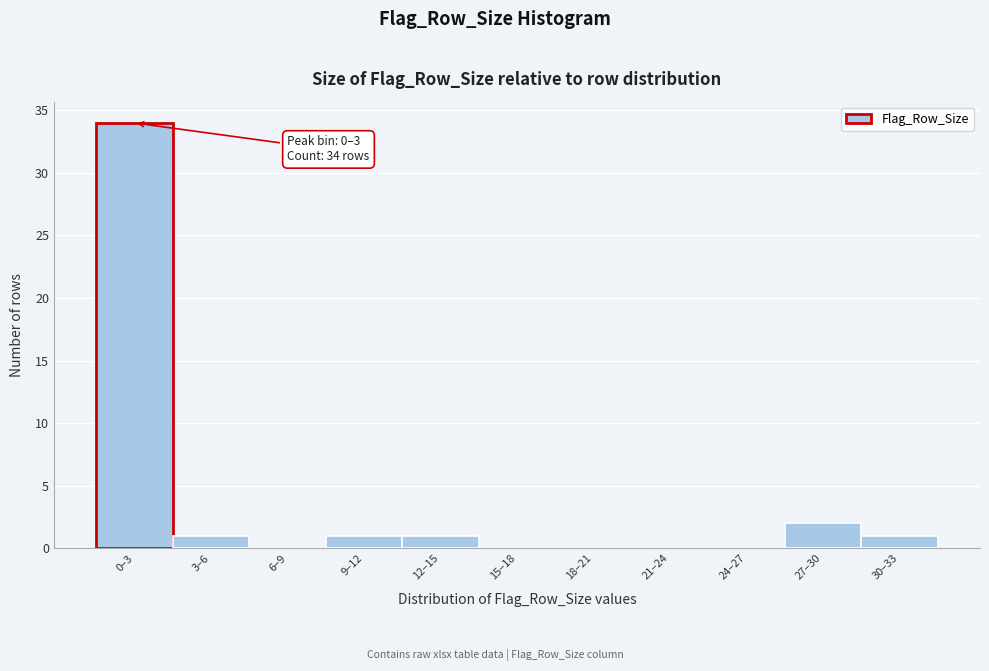

Reading right to left, what are all the values shown in this chart?

30–33=1	27–30=2	24–27=0	21–24=0	18–21=0	15–18=0	12–15=1	9–12=1	6–9=0	3–6=1	0–3=34